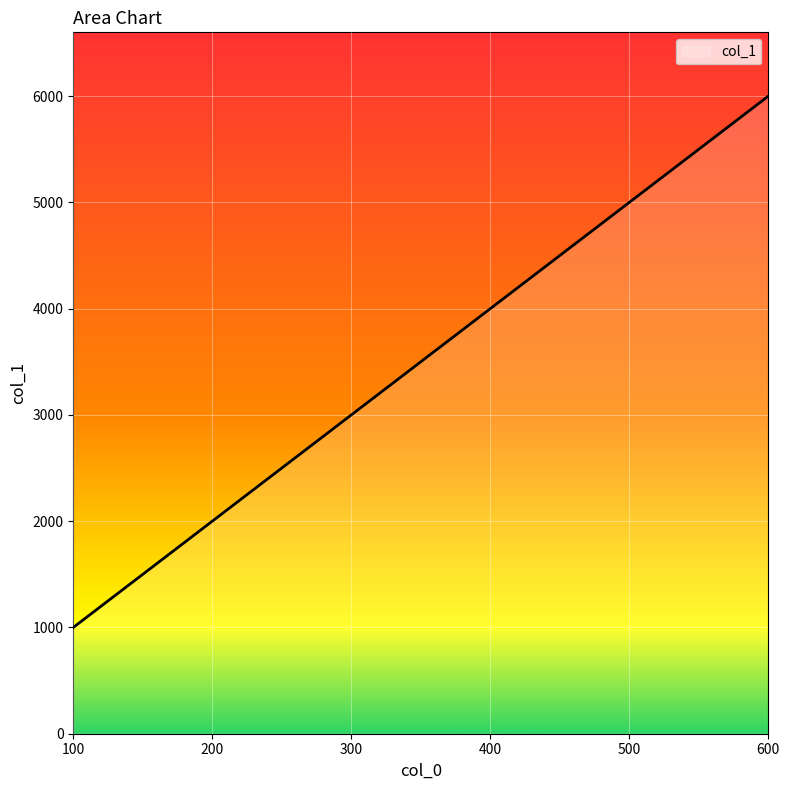

The chart shows a value of 1663 at 100. True or false?

False